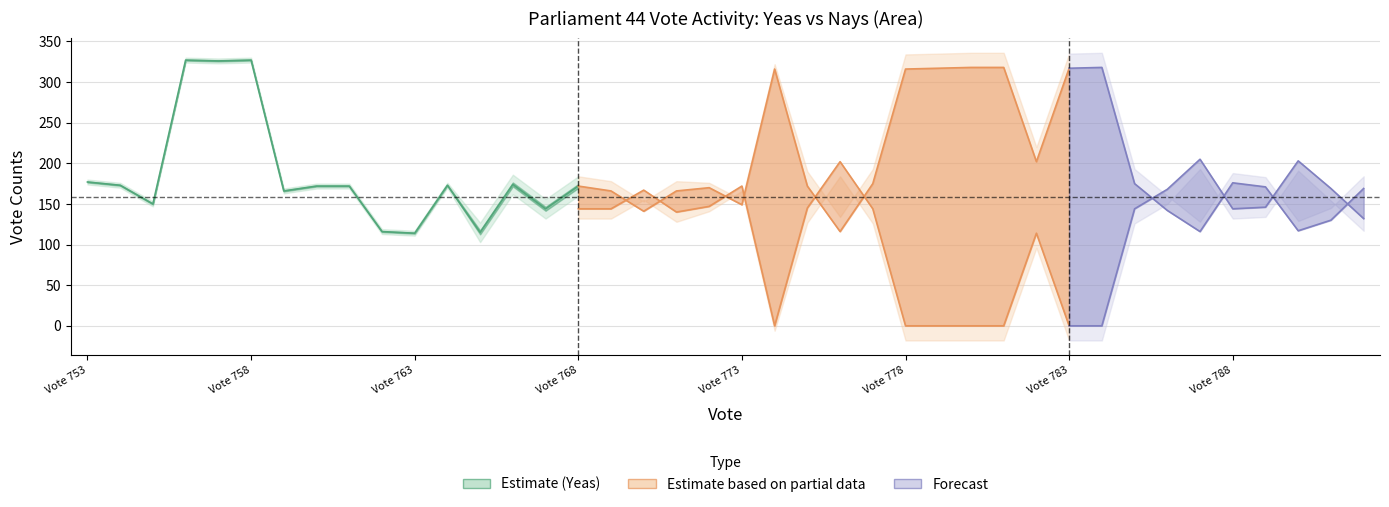

Reading left to right, list all the values displayed in this chart.

yeas: 177	173	150	327	326	327	166	172	172	116	114	173	115	174	144	172	166	141	166	170	149	316	172	116	175	316	317	318	318	202	317	318	175	142	116	176	171	117	130	169
nays: 148	152	177	0	0	0	137	145	146	204	202	141	203	143	173	144	144	167	140	147	172	0	145	202	144	0	0	0	0	114	0	0	144	168	205	144	146	203	169	132
paired: 2	2	2	2	2	2	2	2	2	2	2	2	8	8	8	8	8	8	8	4	4	4	12	12	12	12	12	12	12	12	12	12	12	12	8	8	8	8	10	10